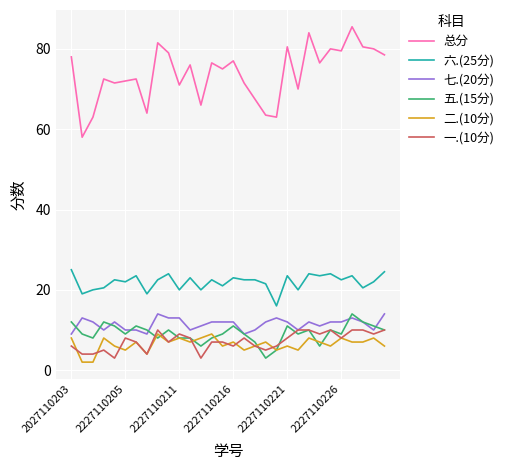

True or false: 二.(10分) has more than 1 points higher than both neighbors.

True